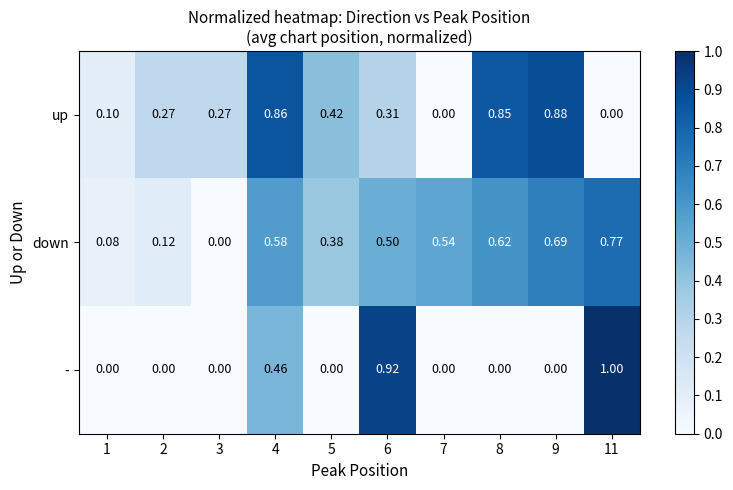

Which series has the widest spread of values?

-